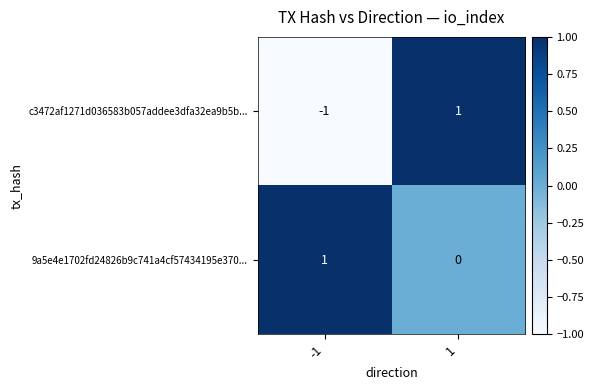

Is it true that 9a5e4e1702fd24826b9c741a4cf57434195e370... equals 1 at 1?

False